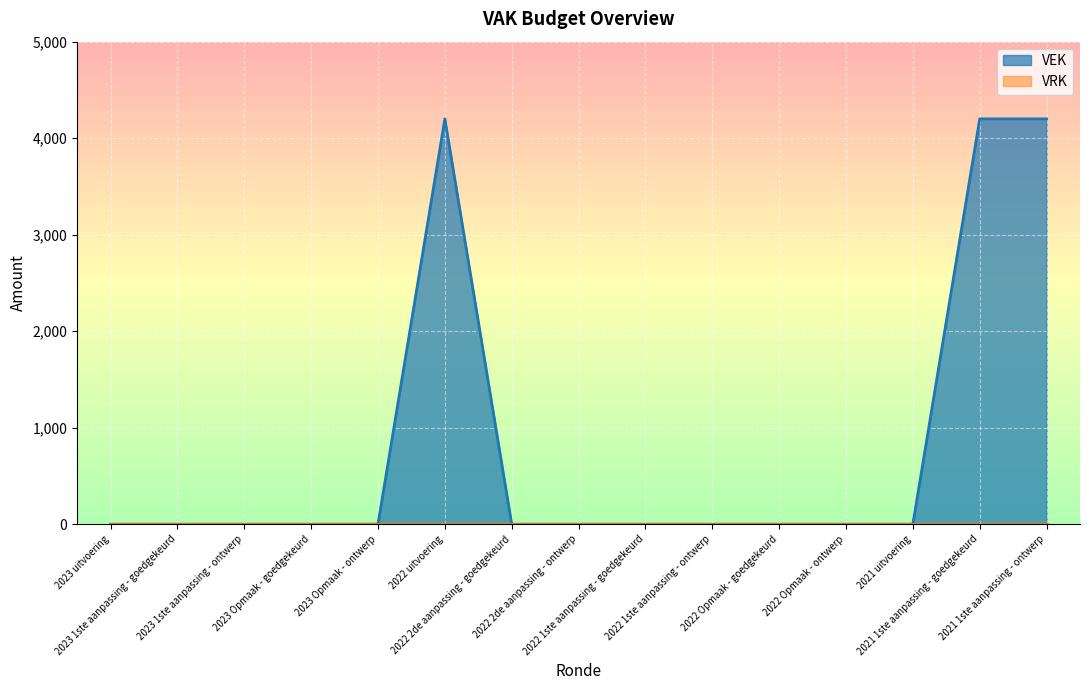

Rank the categories by value from lowest to highest.

2023 uitvoering, 2023 1ste aanpassing - goedgekeurd, 2023 1ste aanpassing - ontwerp, 2023 Opmaak - goedgekeurd, 2023 Opmaak - ontwerp, 2022 2de aanpassing - goedgekeurd, 2022 2de aanpassing - ontwerp, 2022 1ste aanpassing - goedgekeurd, 2022 1ste aanpassing - ontwerp, 2022 Opmaak - goedgekeurd, 2022 Opmaak - ontwerp, 2021 uitvoering, 2022 uitvoering, 2021 1ste aanpassing - goedgekeurd, 2021 1ste aanpassing - ontwerp